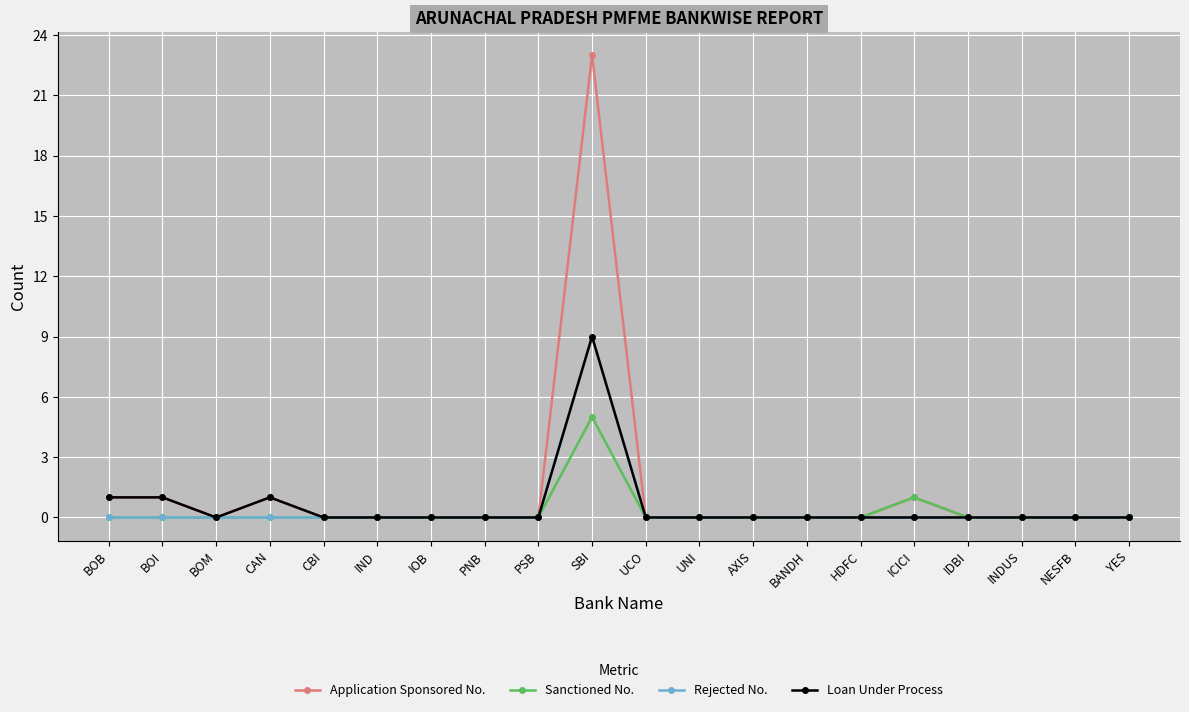

How many distinct data groups are displayed?

4